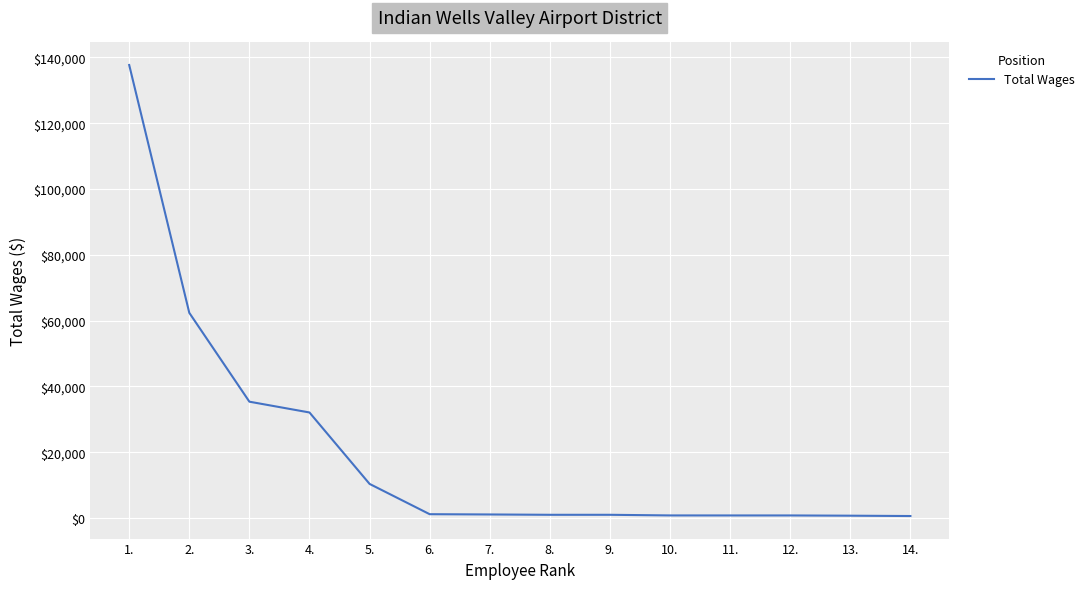

Which has a higher value, 14. or 2.?

2.